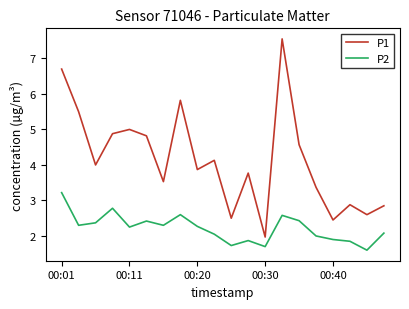

Which series has the largest range (max minus min)?

P1